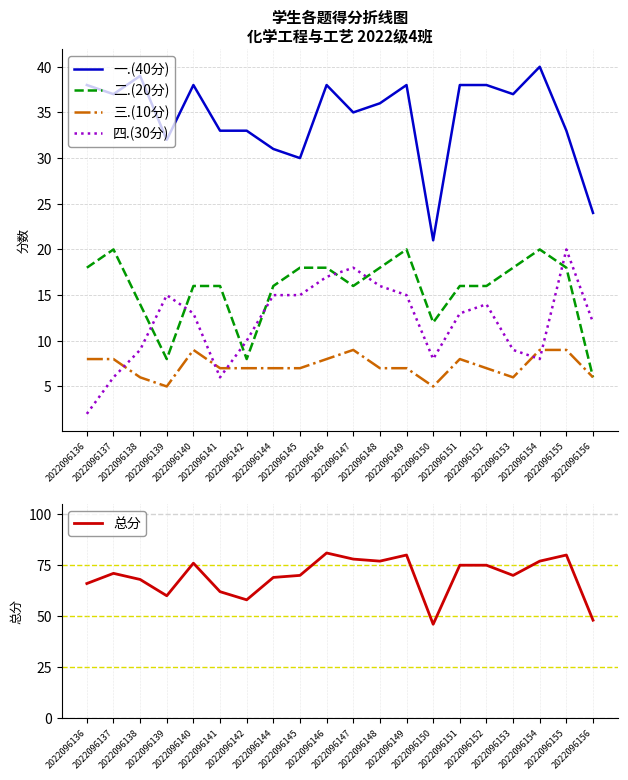

Count the number of categories in the chart.

20